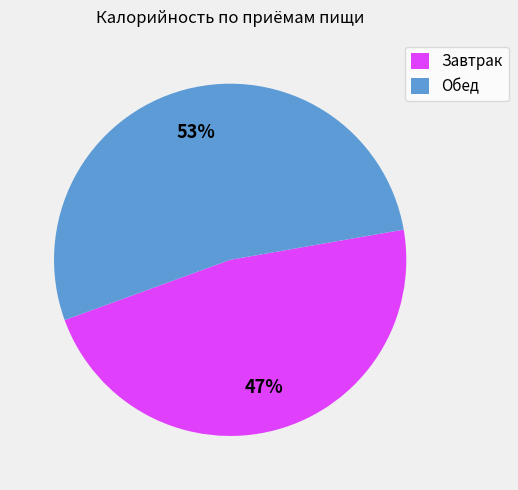

Does Обед account for over 50% of the chart?

Yes